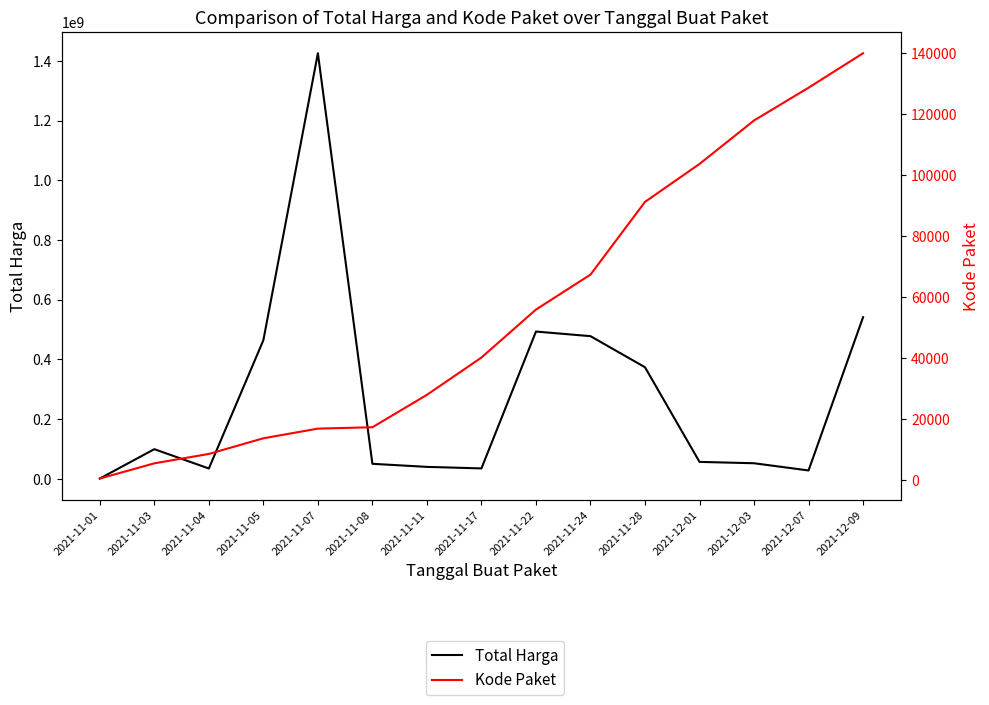

Between 2021-11-22 and 2021-11-05, which is larger?

2021-11-22